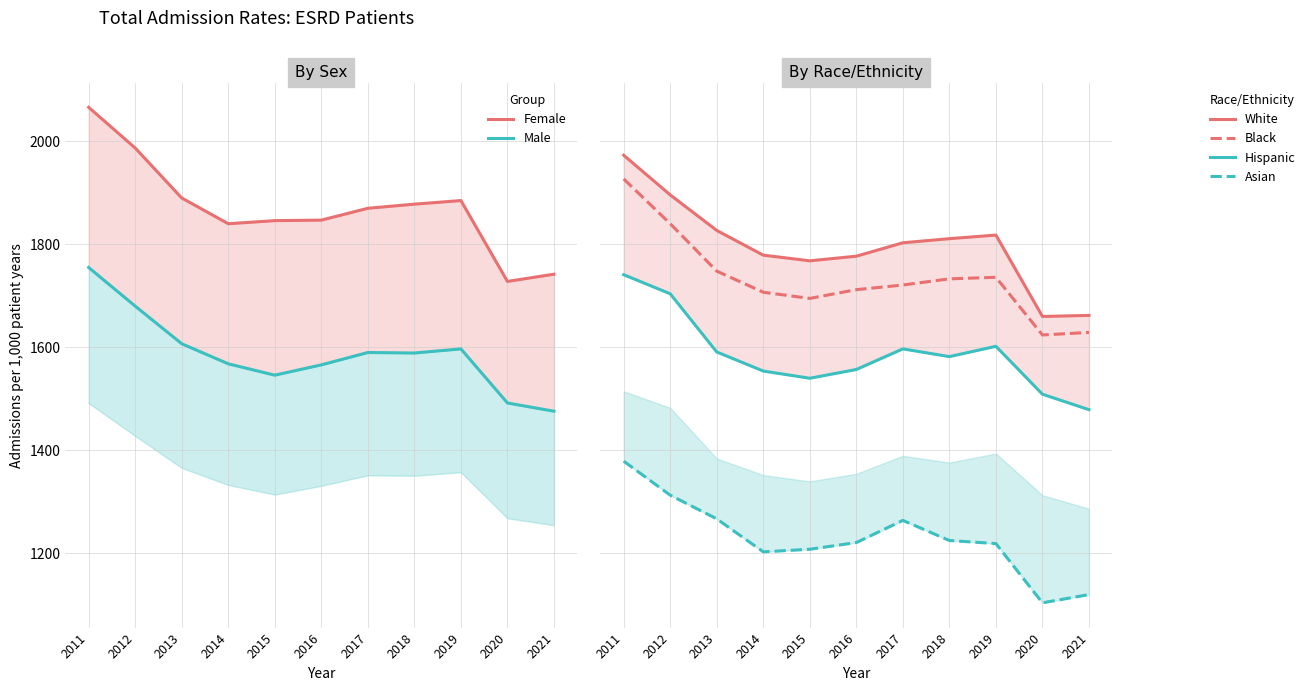

Reading left to right, what are all the values shown in this chart?

Female: 2011=2066	2012=1987	2013=1890	2014=1840	2015=1846	2016=1847	2017=1870	2018=1878	2019=1885	2020=1728	2021=1742
Male: 2011=1755	2012=1680	2013=1607	2014=1568	2015=1546	2016=1566	2017=1590	2018=1589	2019=1597	2020=1492	2021=1476
White: 2011=1973	2012=1896	2013=1827	2014=1779	2015=1768	2016=1777	2017=1803	2018=1811	2019=1818	2020=1660	2021=1662
Black: 2011=1927	2012=1840	2013=1748	2014=1707	2015=1695	2016=1712	2017=1721	2018=1733	2019=1736	2020=1624	2021=1629
Hispanic: 2011=1741	2012=1704	2013=1591	2014=1554	2015=1540	2016=1557	2017=1597	2018=1582	2019=1602	2020=1509	2021=1479
Asian: 2011=1379	2012=1313	2013=1267	2014=1203	2015=1208	2016=1221	2017=1264	2018=1225	2019=1219	2020=1104	2021=1120